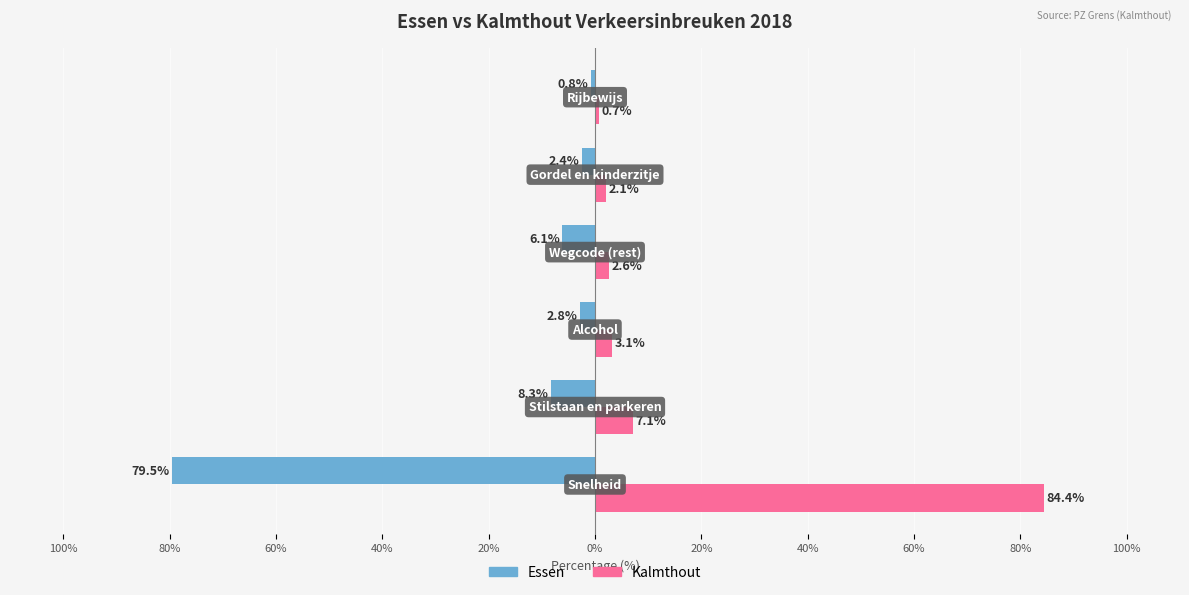

What are all the series names shown in the legend?

Essen, Kalmthout